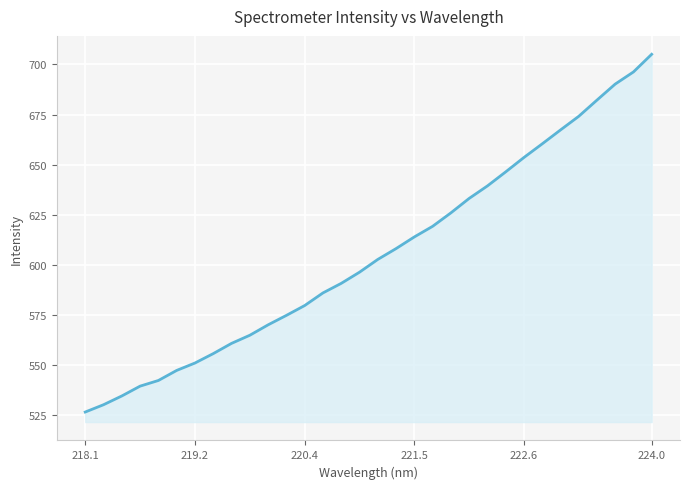

What is the difference between the maximum and minimum values?

178.3